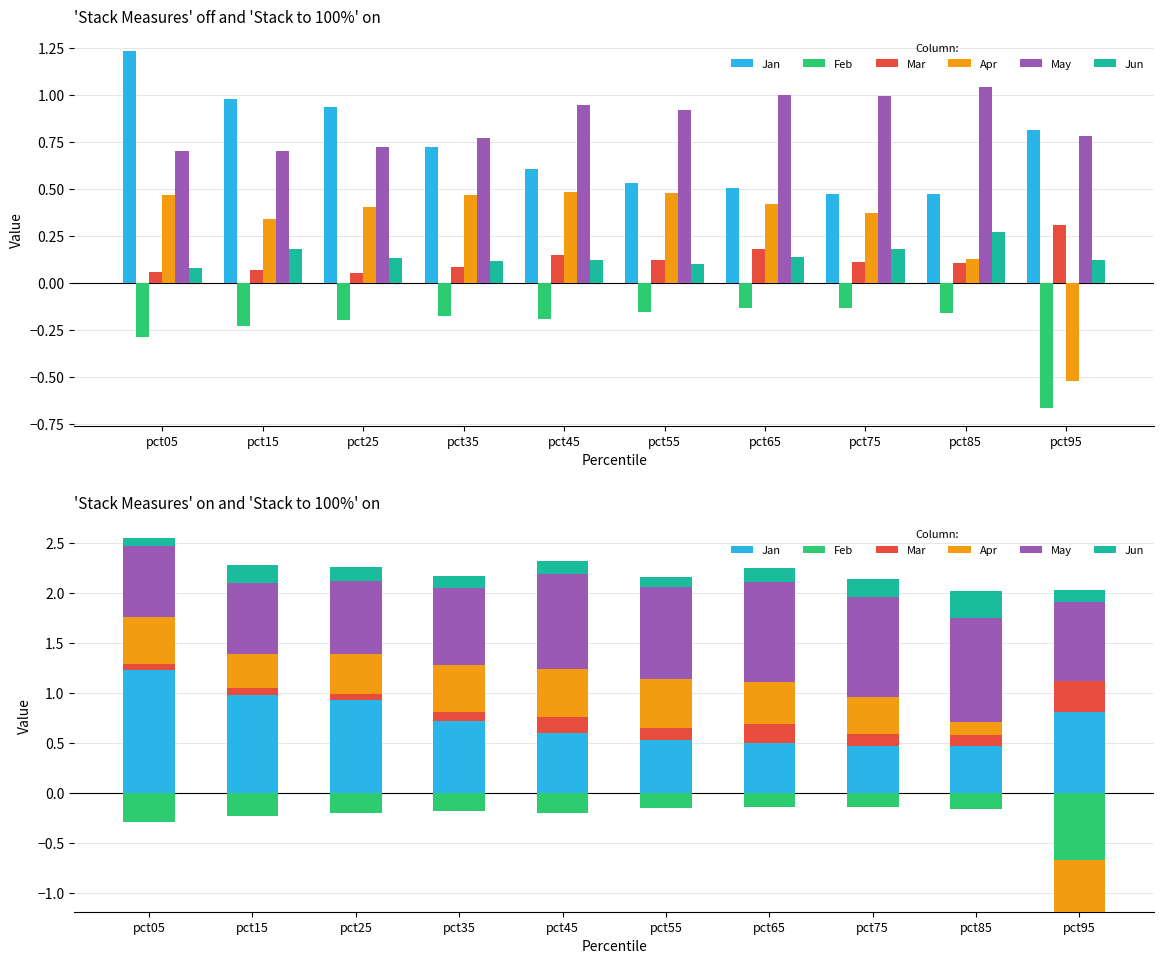

At how many categories does at least one series exceed 0?

10